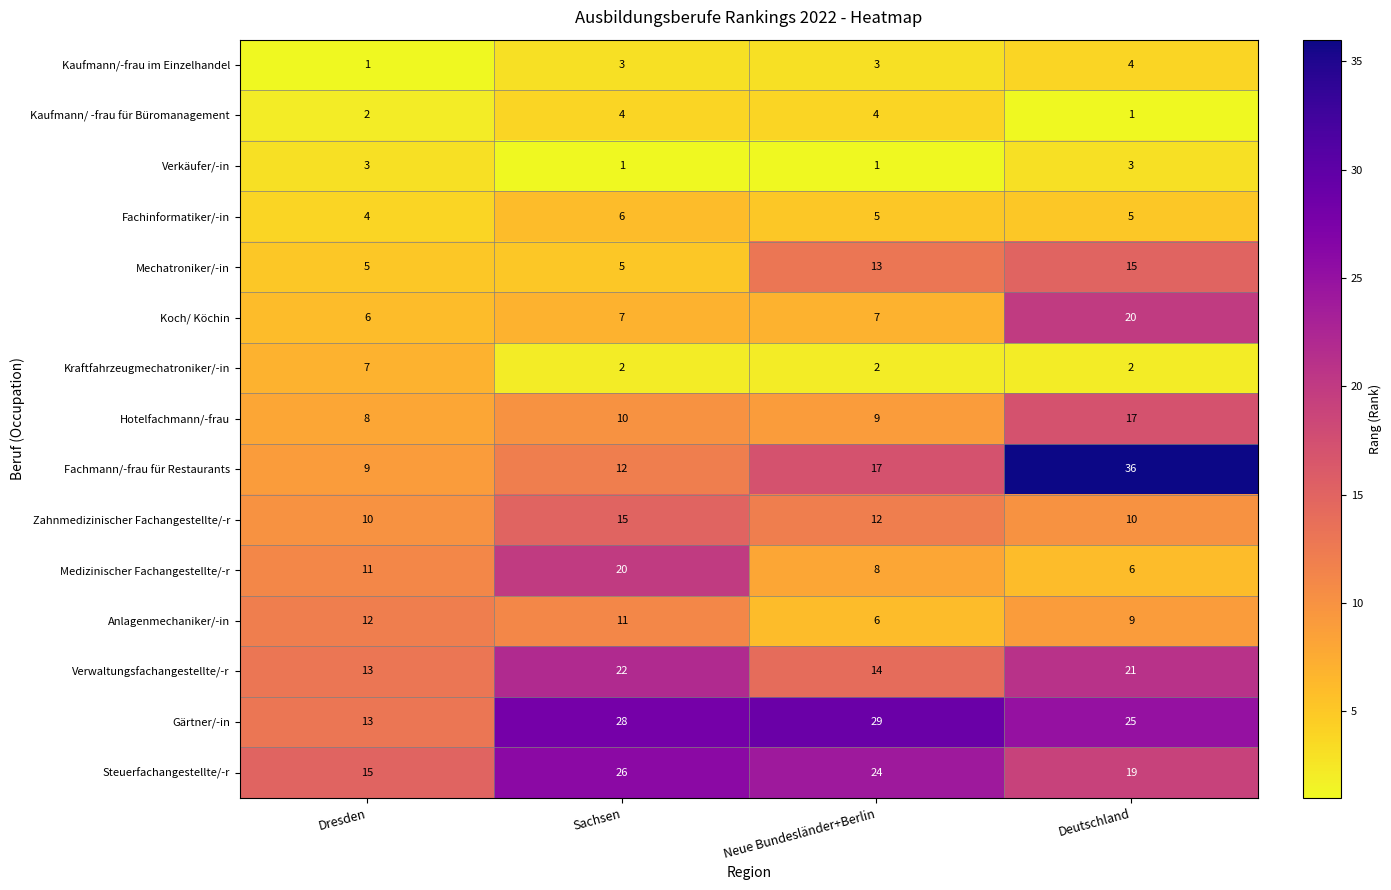

At how many categories does at least one series exceed 10?

4